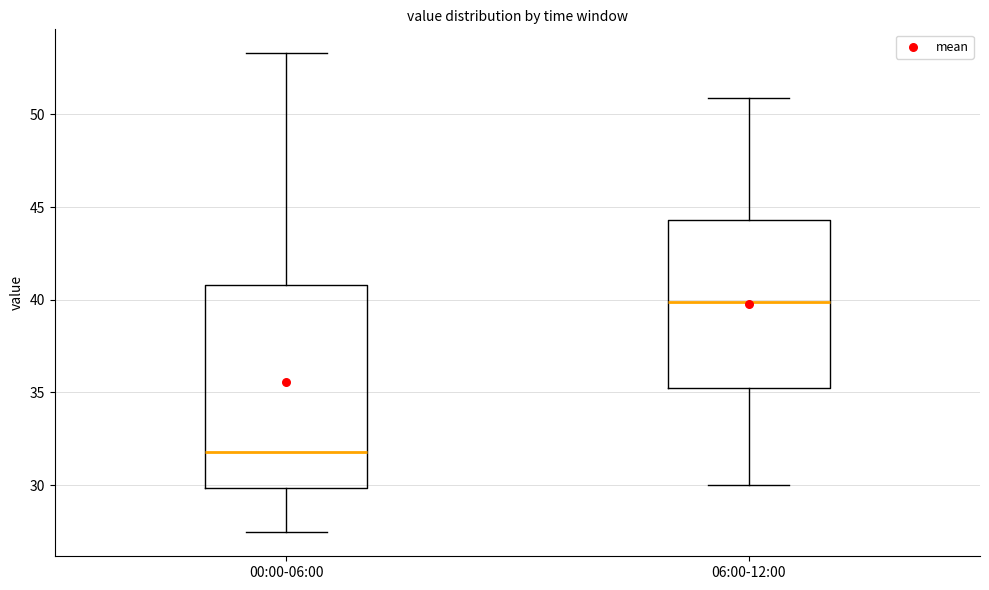

Reading left to right, read every box against the y-axis: the position of its median line, the range the box covers, and the ends of its whiskers. The values are not printed on the chart, so give them approximately, as read against the axis.

00:00-06:00: median 32.0, box 30.0 to 41.0, whiskers 27.5 to 53.5
06:00-12:00: median 40.0, box 35.0 to 44.5, whiskers 30.0 to 51.0